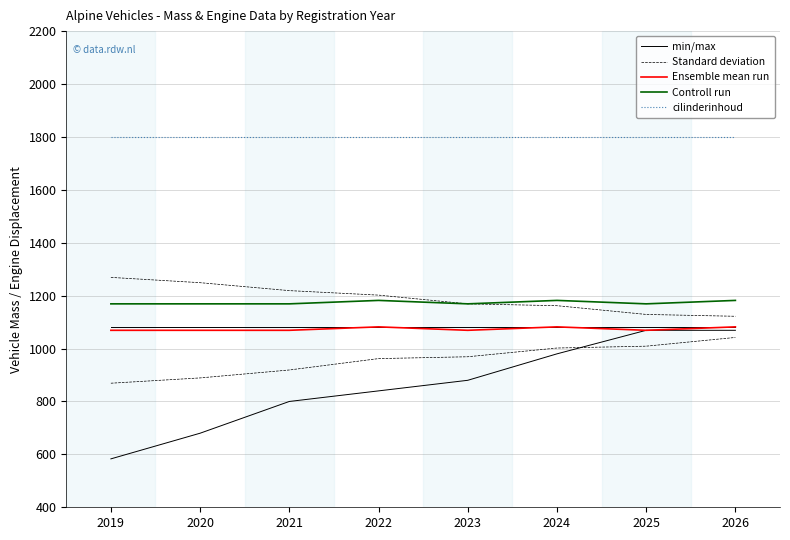

Count the Ensemble mean run values in the range 1069 to 1082.

8